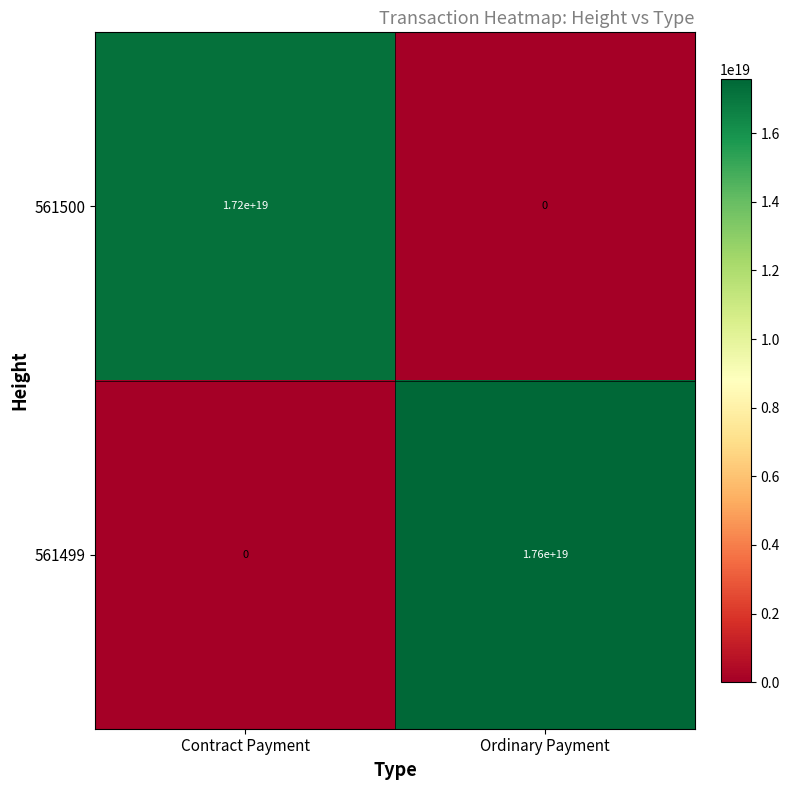

Which series has the largest range (max minus min)?

561499